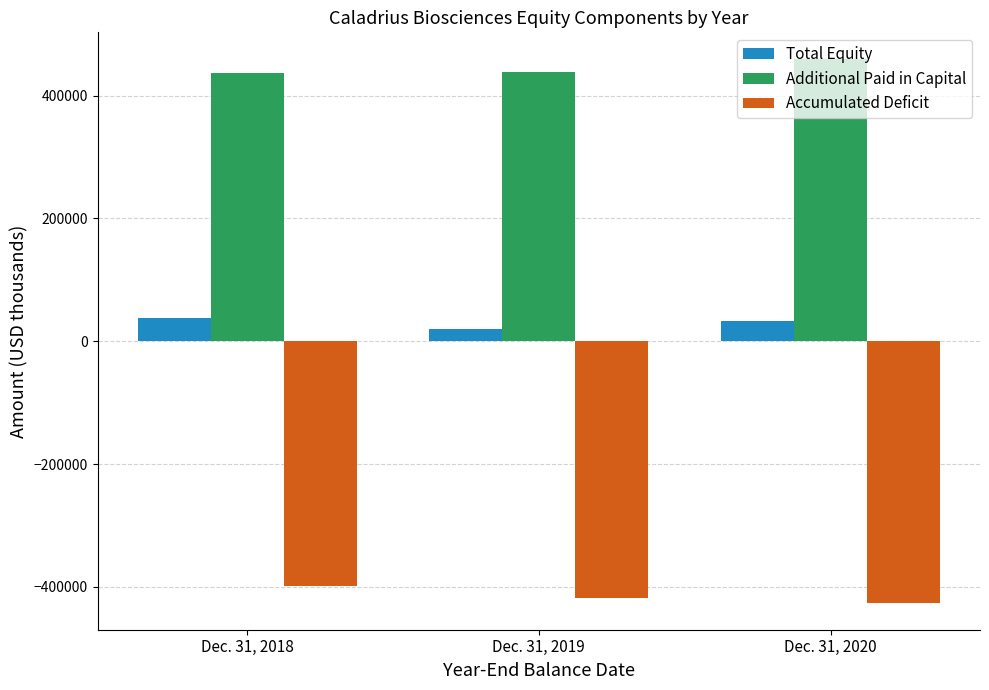

What is the maximum value for Total Equity?

37454